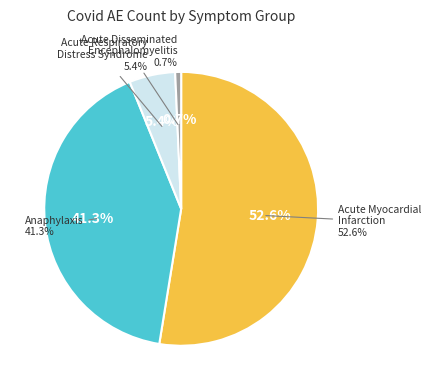

Count the number of slices in the pie.

4